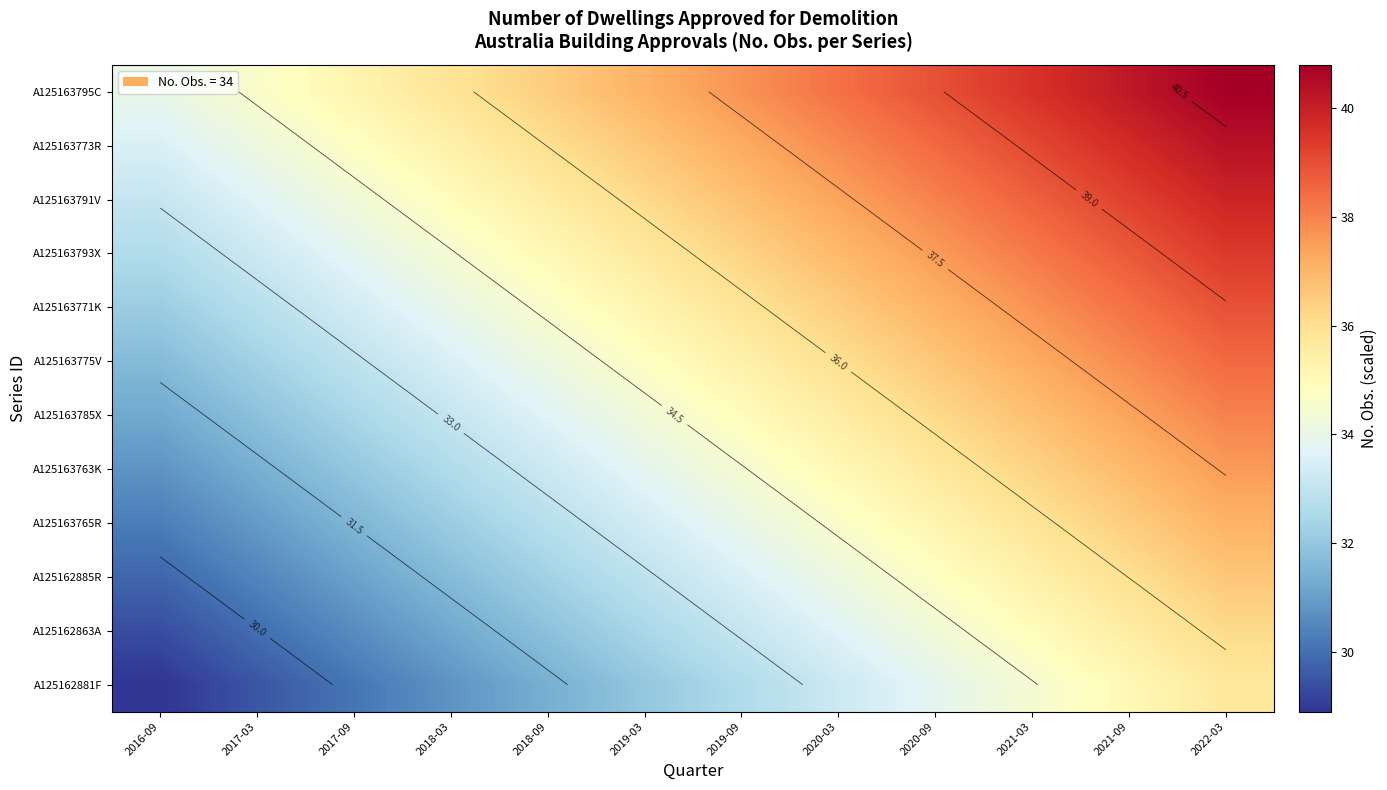

What is the total value across all series at 2020-09?

436.7